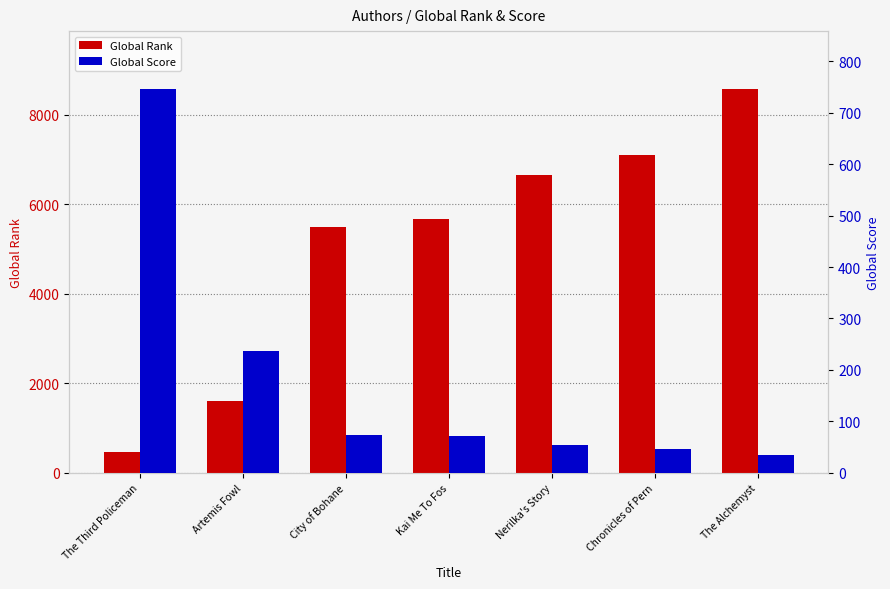

What is the total value across all series at Kai Me To Fos?

5740